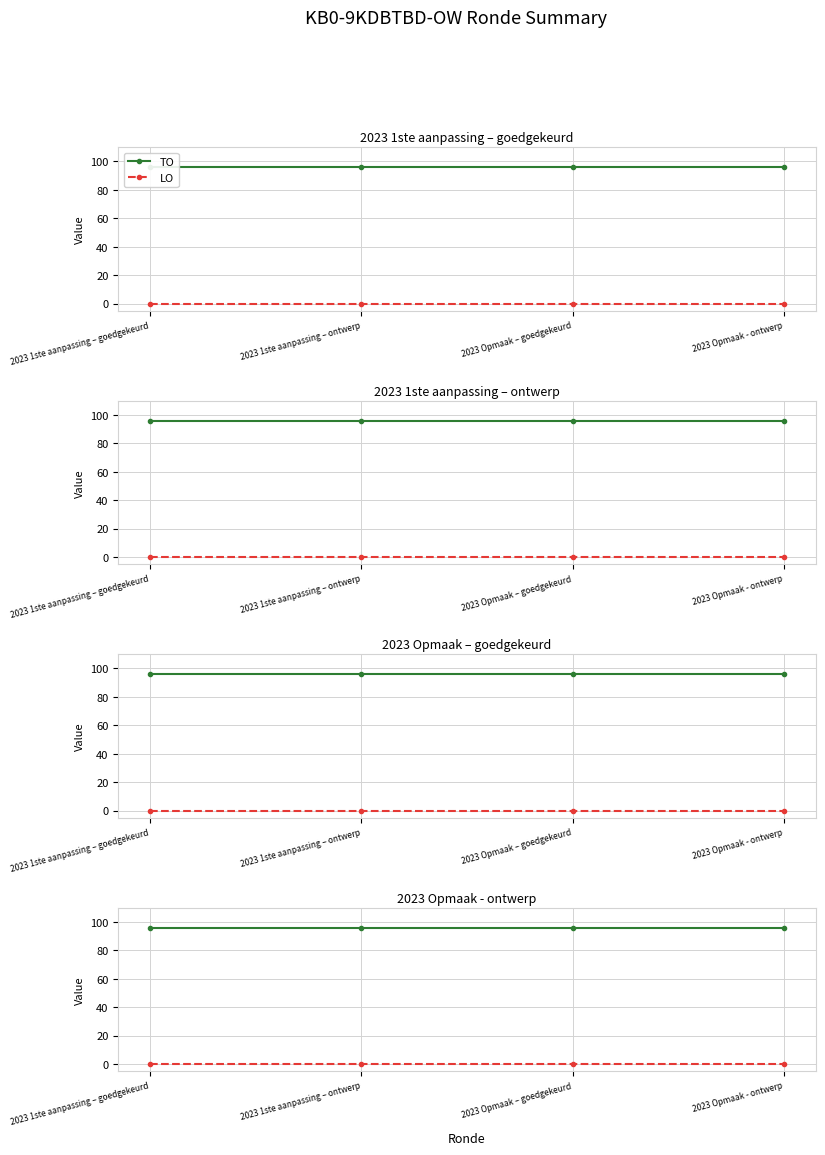

True or false: TO and LO intersect in this chart.

False